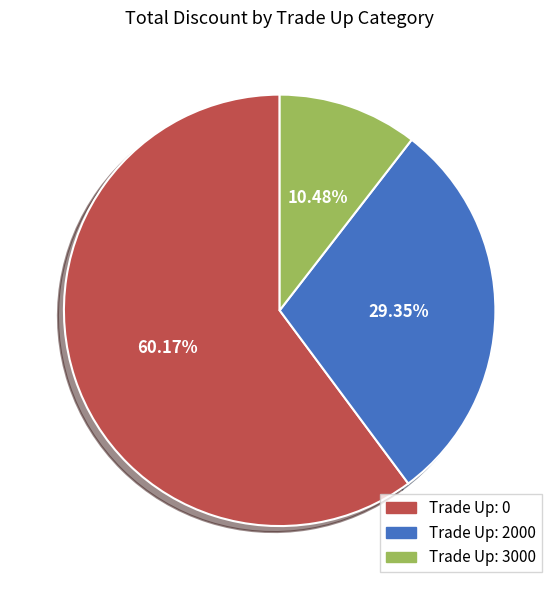

Between Trade Up: 2000 and Trade Up: 0, which is larger?

Trade Up: 0